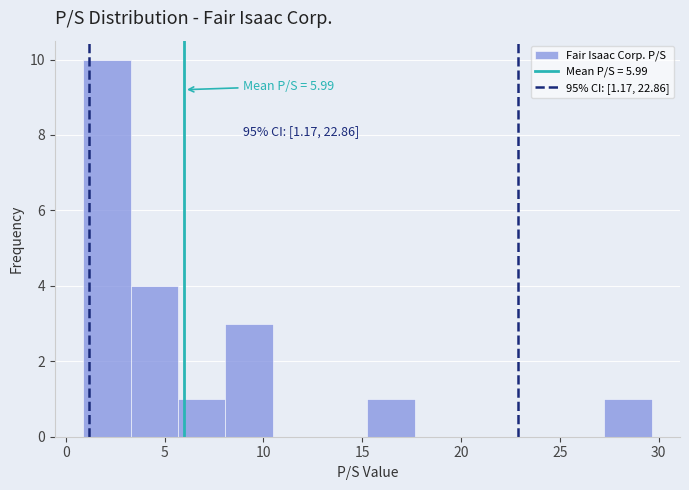

Over which range of the x-axis is the bar tallest?

1.0 to 3.5